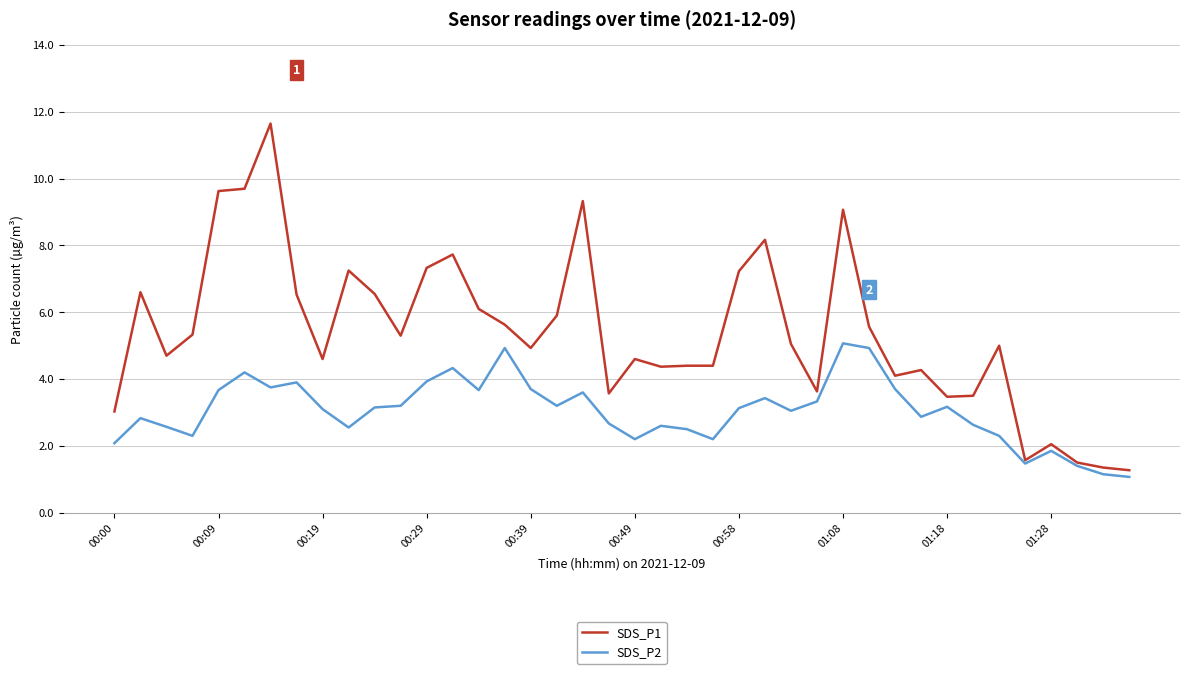

How many lines are shown in the chart?

2